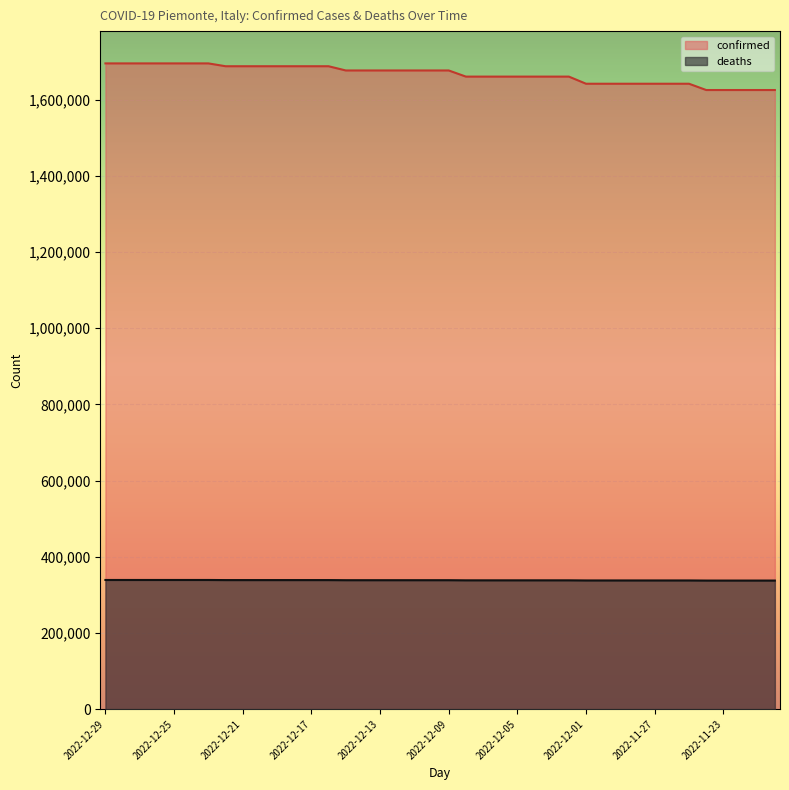

Which category has the highest value across all series?

2022-12-29